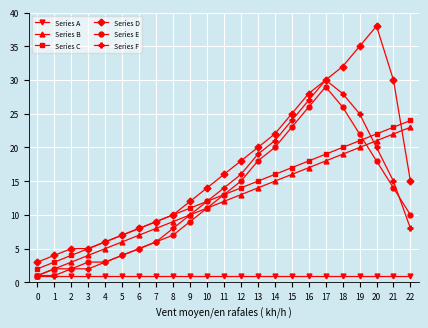

Reading right to left, transcribe all the data shown in this chart.

Series A: 22=1	21=1	20=1	19=1	18=1	17=1	16=1	15=1	14=1	13=1	12=1	11=1	10=1	9=1	8=1	7=1	6=1	5=1	4=1	3=1	2=1	1=1	0=1
Series B: 22=23	21=22	20=21	19=20	18=19	17=18	16=17	15=16	14=15	13=14	12=13	11=12	10=11	9=10	8=9	7=8	6=7	5=6	4=5	3=4	2=3	1=2	0=1
Series C: 22=24	21=23	20=22	19=21	18=20	17=19	16=18	15=17	14=16	13=15	12=14	11=13	10=12	9=11	8=10	7=9	6=8	5=7	4=6	3=5	2=4	1=3	0=2
Series D: 22=15	21=30	20=38	19=35	18=32	17=30	16=28	15=25	14=22	13=20	12=18	11=16	10=14	9=12	8=10	7=9	6=8	5=7	4=6	3=5	2=5	1=4	0=3
Series E: 22=10	21=14	20=18	19=22	18=26	17=29	16=26	15=23	14=20	13=18	12=15	11=13	10=11	9=9	8=7	7=6	6=5	5=4	4=3	3=3	2=2	1=2	0=1
Series F: 22=8	21=15	20=20	19=25	18=28	17=30	16=27	15=24	14=21	13=19	12=16	11=14	10=12	9=10	8=8	7=6	6=5	5=4	4=3	3=2	2=2	1=1	0=1